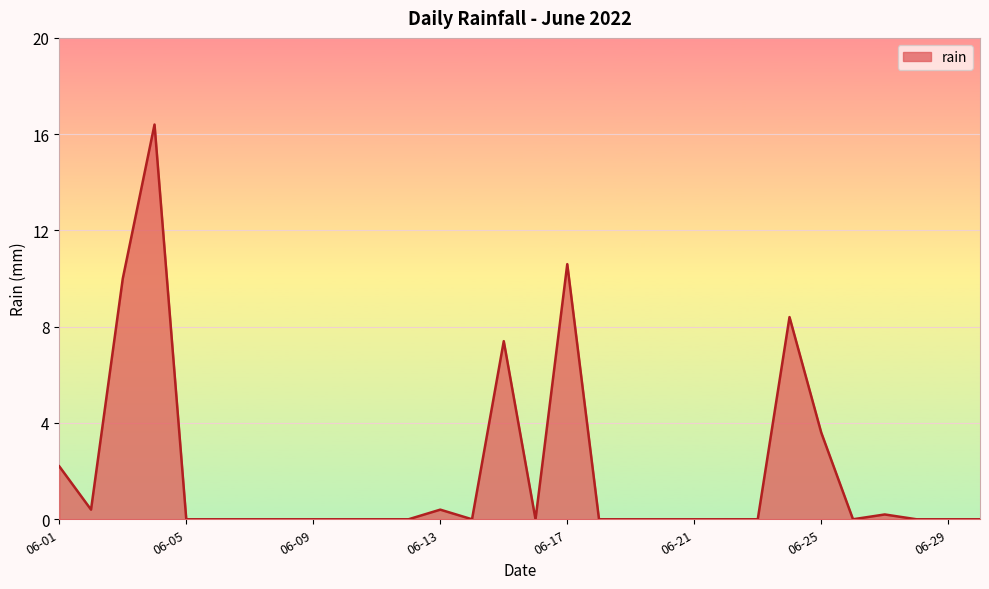

What is the difference between the maximum and minimum values?

16.4